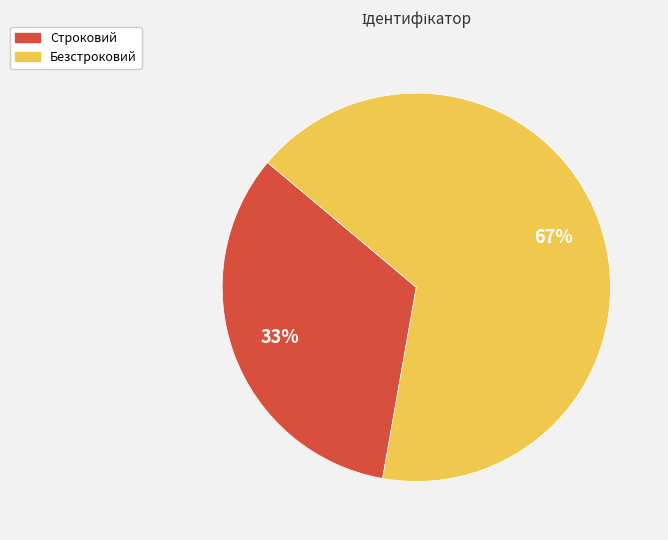

What is the largest slice in the pie chart?

Безстроковий